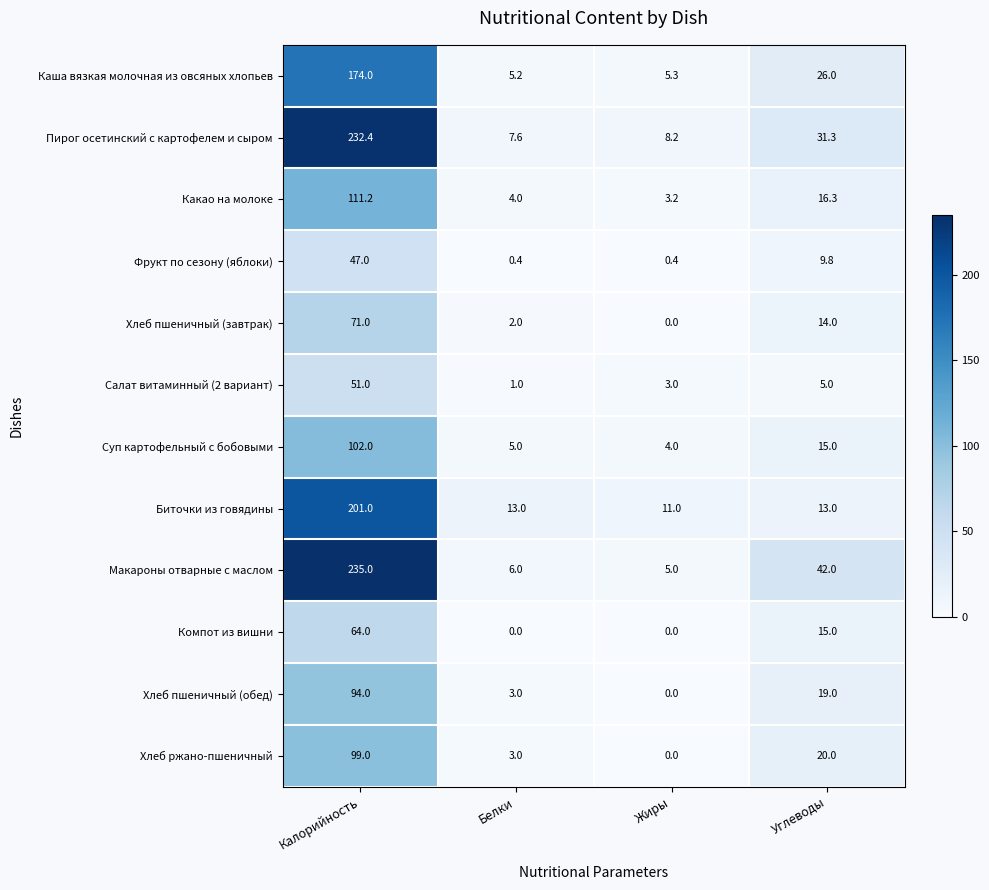

At which category is the sum across all series the highest?

Калорийность